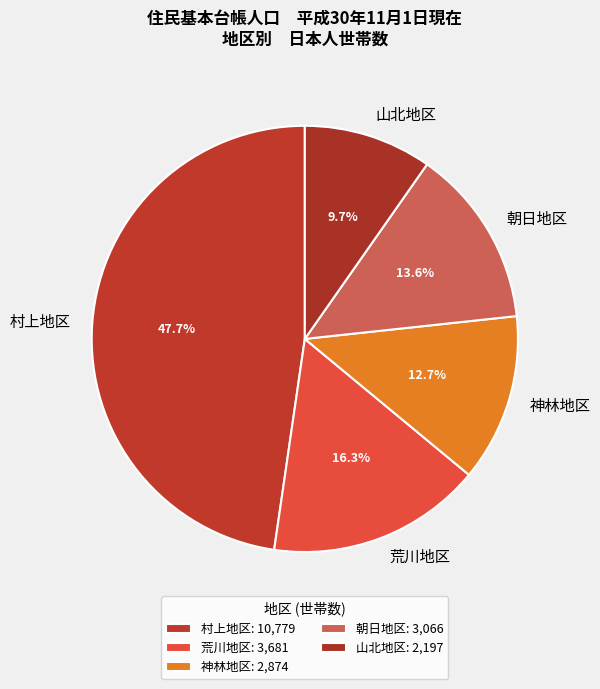

The 村上地区 slice represents 48% of the pie. True or false?

True